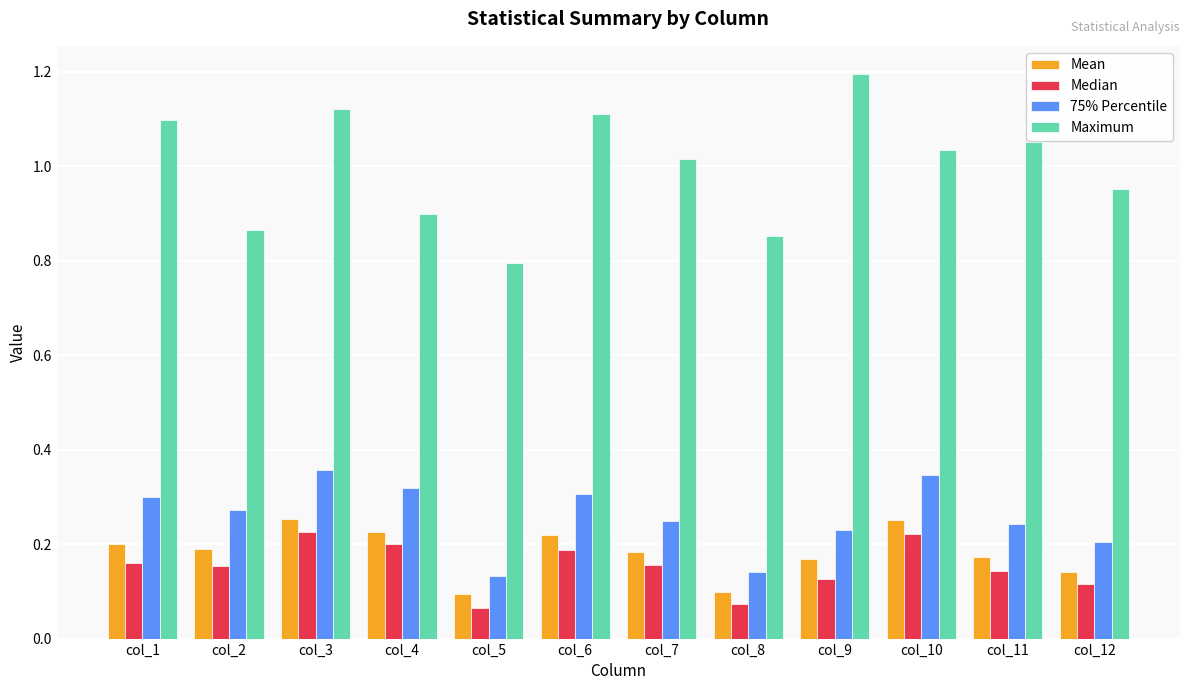

What are all the series names shown in the legend?

Mean, Median, 75% Percentile, Maximum